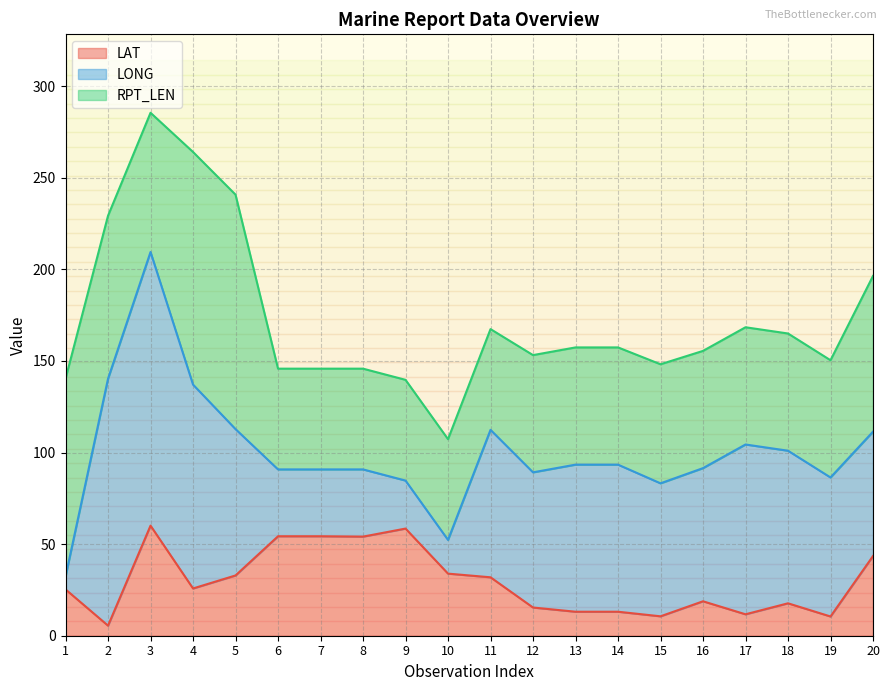

Is the value of RPT_LEN at 6 greater than the value of LAT at 7?

Yes